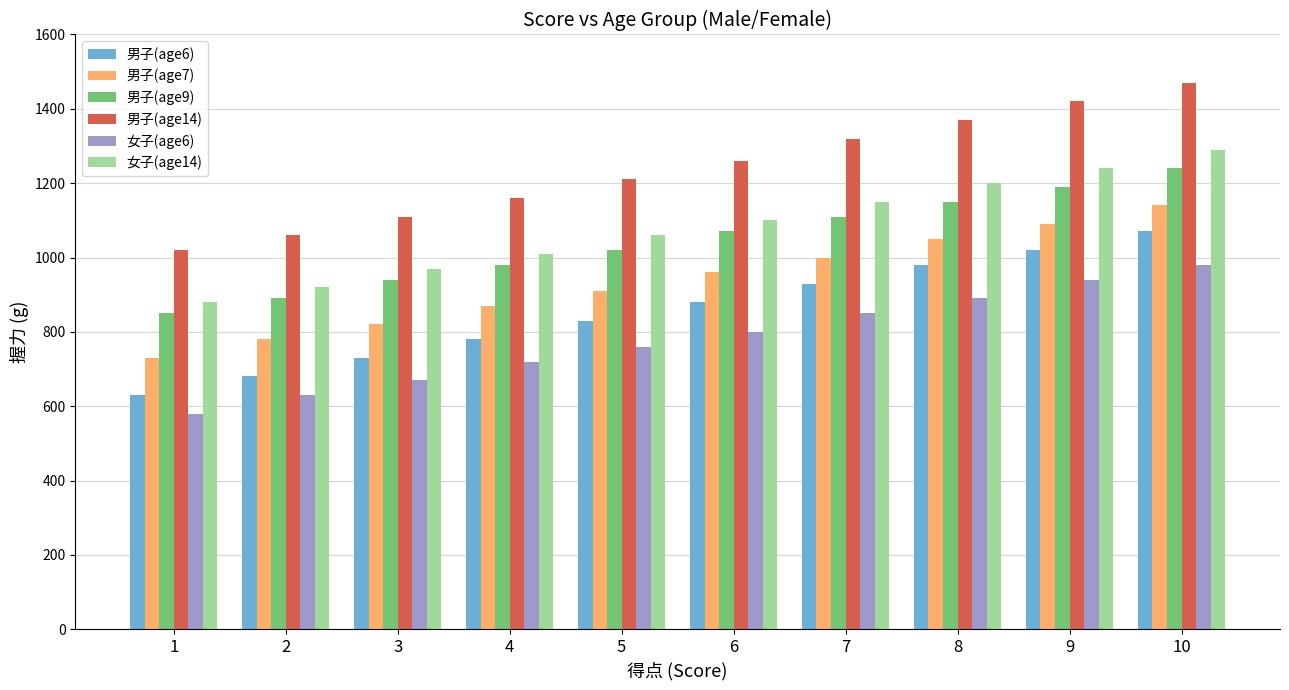

What is the difference between the highest and lowest values at 4?

440